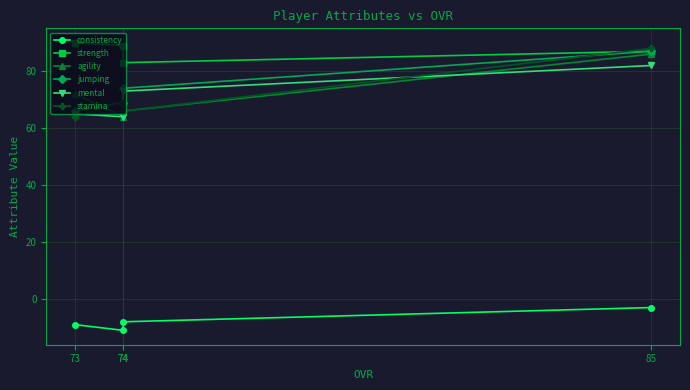

What is the minimum value shown in the chart?

-11